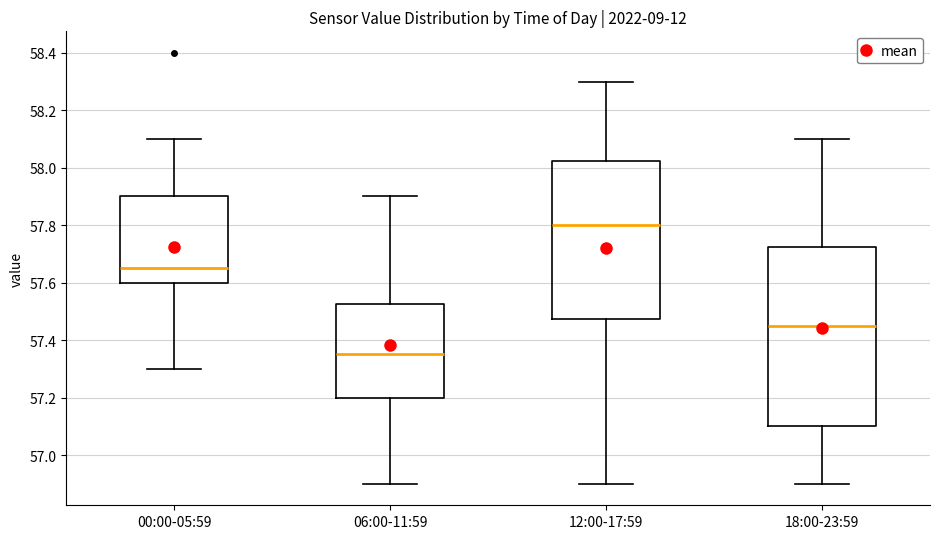

Reading left to right, transcribe this box plot: for each box, give where its median line is, the range the box spans, and where its two whiskers end, as read against the y-axis. The values are not printed on the chart, so give them approximately, as read against the axis.

00:00-05:59: median 57.66, box 57.60 to 57.90, whiskers 57.30 to 58.10
06:00-11:59: median 57.36, box 57.20 to 57.52, whiskers 56.90 to 57.90
12:00-17:59: median 57.80, box 57.48 to 58.02, whiskers 56.90 to 58.30
18:00-23:59: median 57.46, box 57.10 to 57.72, whiskers 56.90 to 58.10